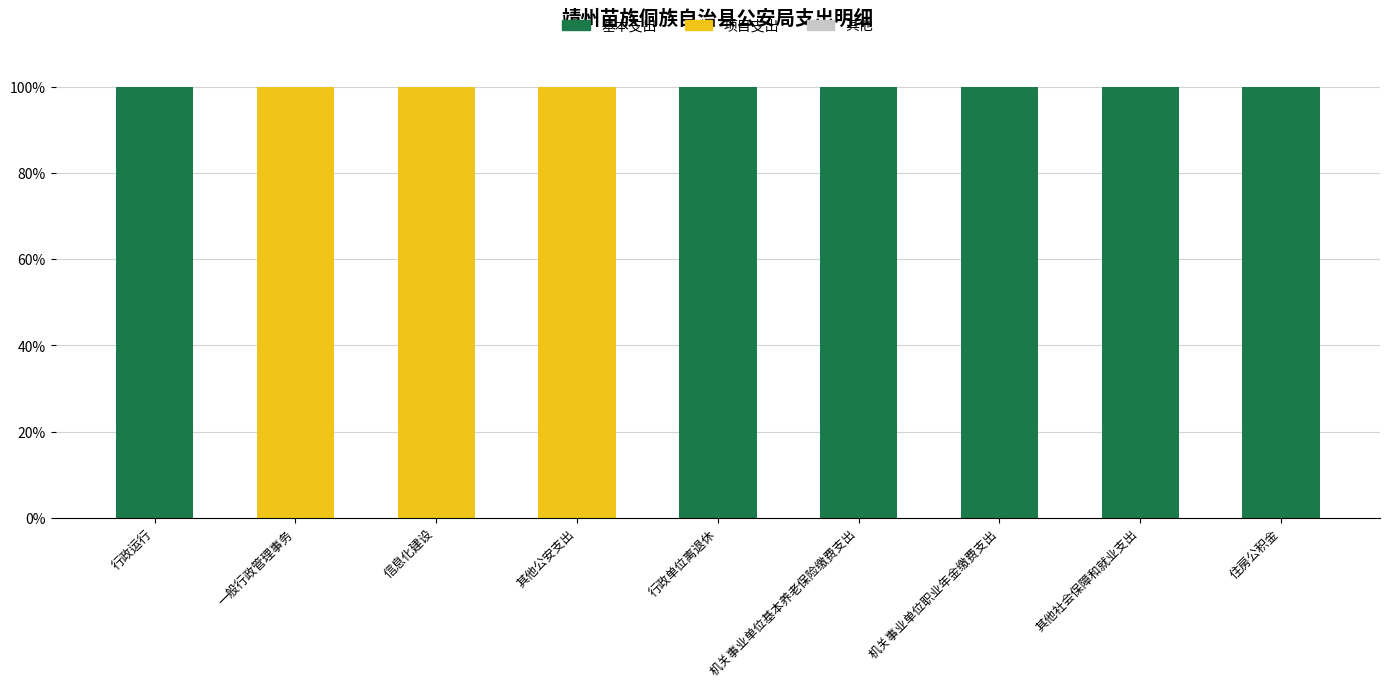

What is the total value across all series at 信息化建设?

100